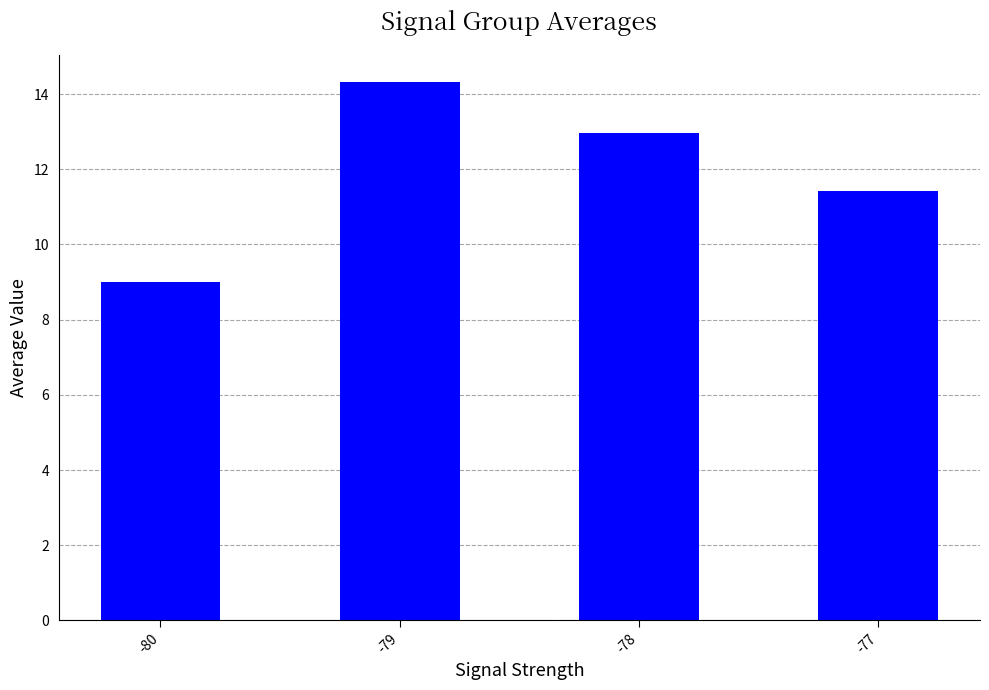

Does the chart contain stacked bars?

No